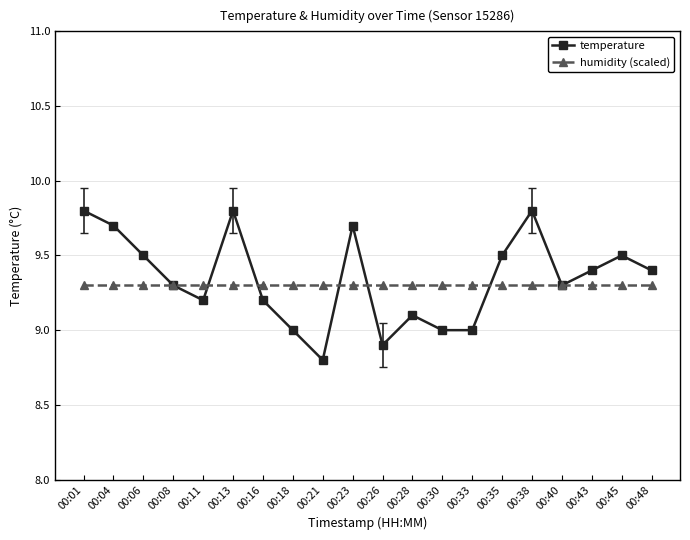

Reading right to left, what are all the values shown in this chart?

temperature: 00:48=9.4	00:45=9.5	00:43=9.4	00:40=9.3	00:38=9.8	00:35=9.5	00:33=9.0	00:30=9.0	00:28=9.1	00:26=8.9	00:23=9.7	00:21=8.8	00:18=9.0	00:16=9.2	00:13=9.8	00:11=9.2	00:08=9.3	00:06=9.5	00:04=9.7	00:01=9.8
humidity (scaled): 00:48=9.3	00:45=9.3	00:43=9.3	00:40=9.3	00:38=9.3	00:35=9.3	00:33=9.3	00:30=9.3	00:28=9.3	00:26=9.3	00:23=9.3	00:21=9.3	00:18=9.3	00:16=9.3	00:13=9.3	00:11=9.3	00:08=9.3	00:06=9.3	00:04=9.3	00:01=9.3